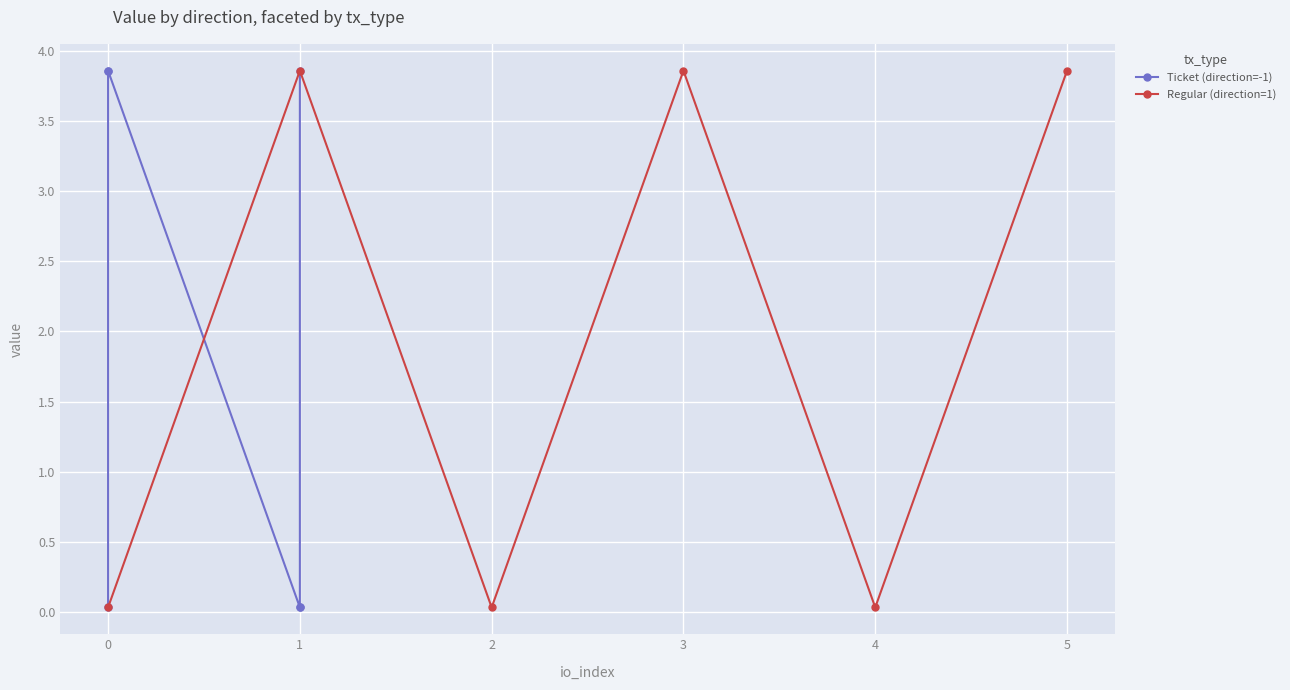

In Regular (direction=1), how many points are higher than both neighbors (excluding endpoints)?

2